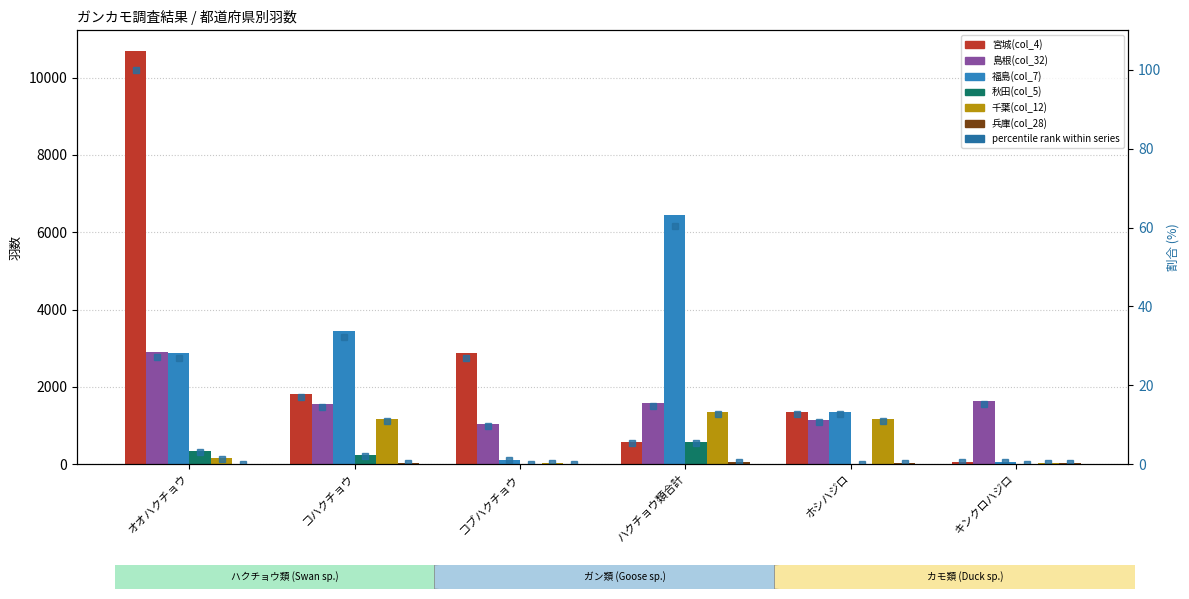

How many bars are there in total?

36